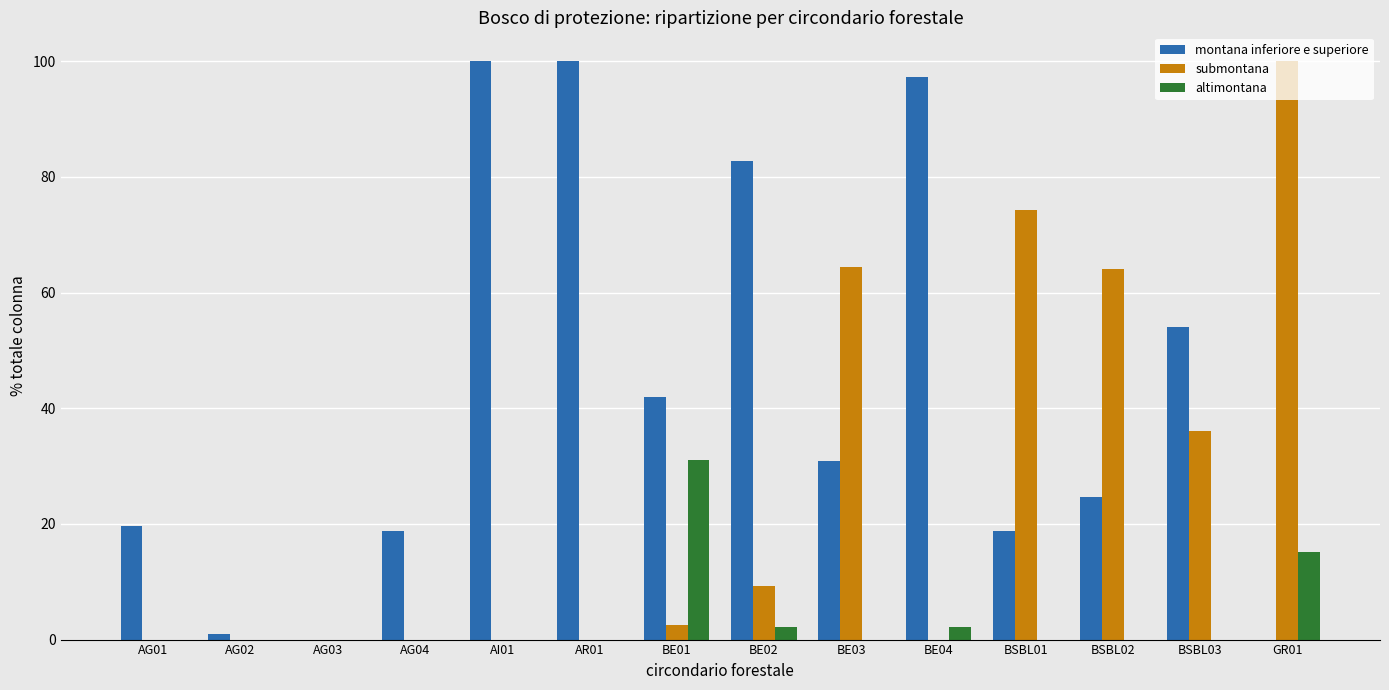

What is the difference between the altimontana values at GR01 and BSBL01?

15.1